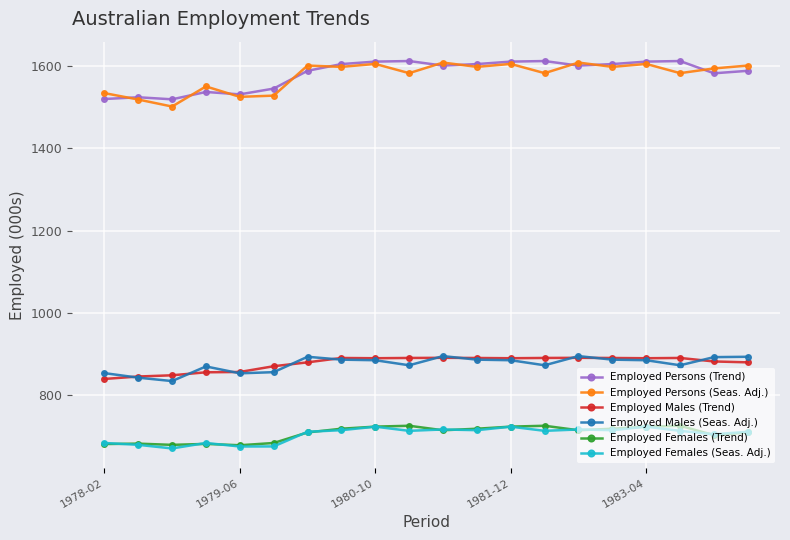

What are all the series names shown in the legend?

Employed Persons (Trend), Employed Persons (Seas. Adj.), Employed Males (Trend), Employed Males (Seas. Adj.), Employed Females (Trend), Employed Females (Seas. Adj.)